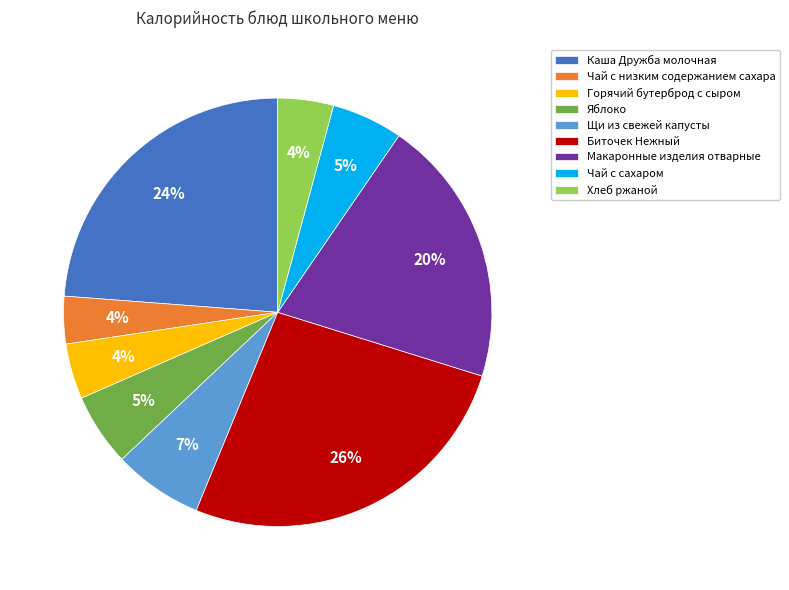

To the nearest percent, what portion does Щи из свежей капусты represent?

7%